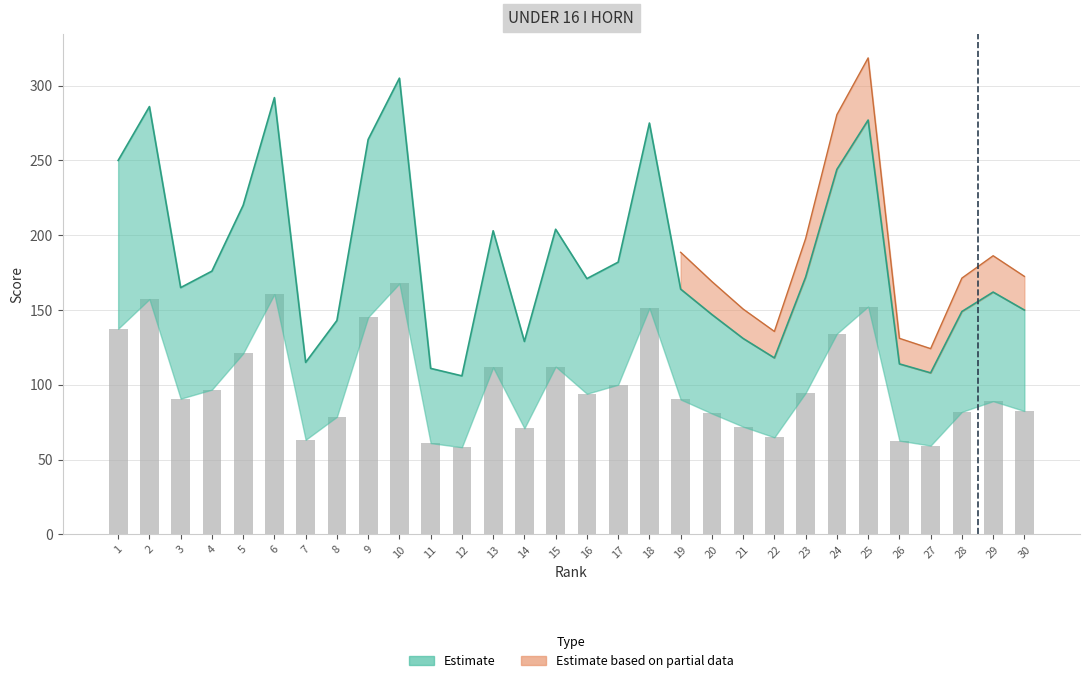

What is the ratio of the value at 12 to the value at 20?

0.7